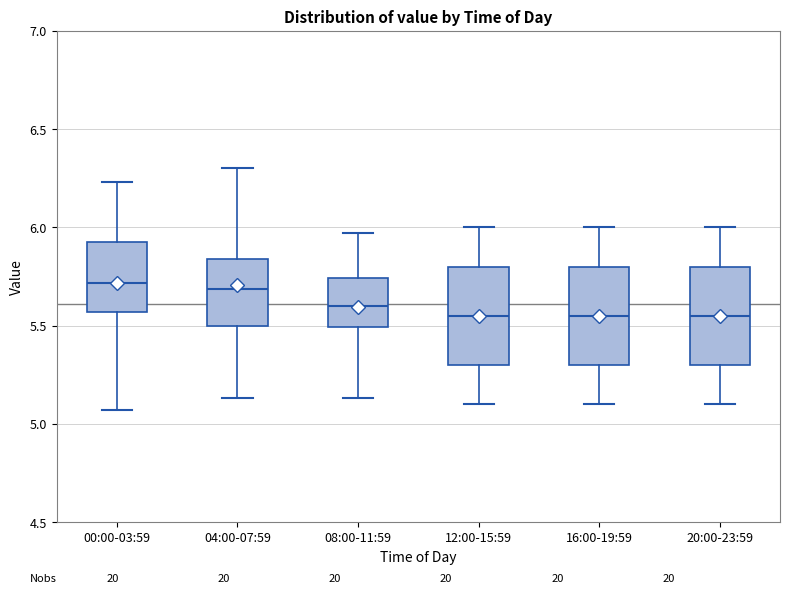

Reading left to right, transcribe this box plot: for each box, give where its median line is, the range the box spans, and where its two whiskers end, as read against the y-axis. The values are not printed on the chart, so give them approximately, as read against the axis.

00:00-03:59: median 5.70, box 5.55 to 5.95, whiskers 5.05 to 6.25
04:00-07:59: median 5.70, box 5.50 to 5.85, whiskers 5.15 to 6.30
08:00-11:59: median 5.60, box 5.50 to 5.75, whiskers 5.15 to 5.95
12:00-15:59: median 5.55, box 5.30 to 5.80, whiskers 5.10 to 6.00
16:00-19:59: median 5.55, box 5.30 to 5.80, whiskers 5.10 to 6.00
20:00-23:59: median 5.55, box 5.30 to 5.80, whiskers 5.10 to 6.00